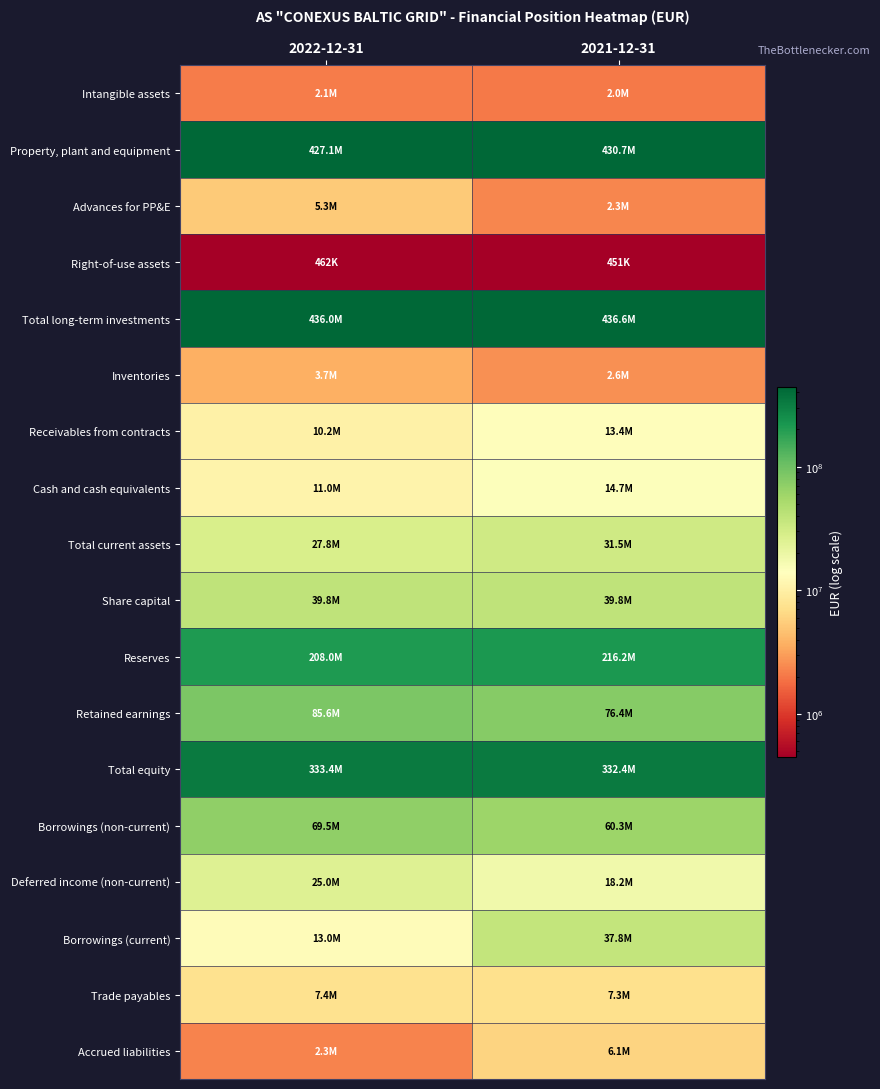

What is the minimum value shown in the chart?

451108